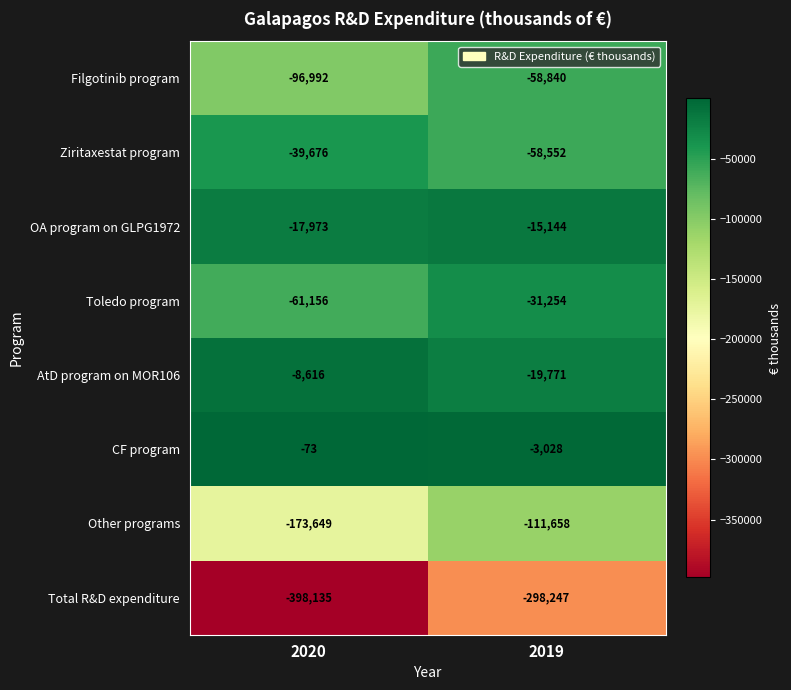

Reading right to left, what are all the values shown in this chart?

Filgotinib program: -58840	-96992
Ziritaxestat program: -58552	-39676
OA program on GLPG1972: -15144	-17973
Toledo program: -31254	-61156
AtD program on MOR106: -19771	-8616
CF program: -3028	-73
Other programs: -111658	-173649
Total R&D expenditure: -298247	-398135